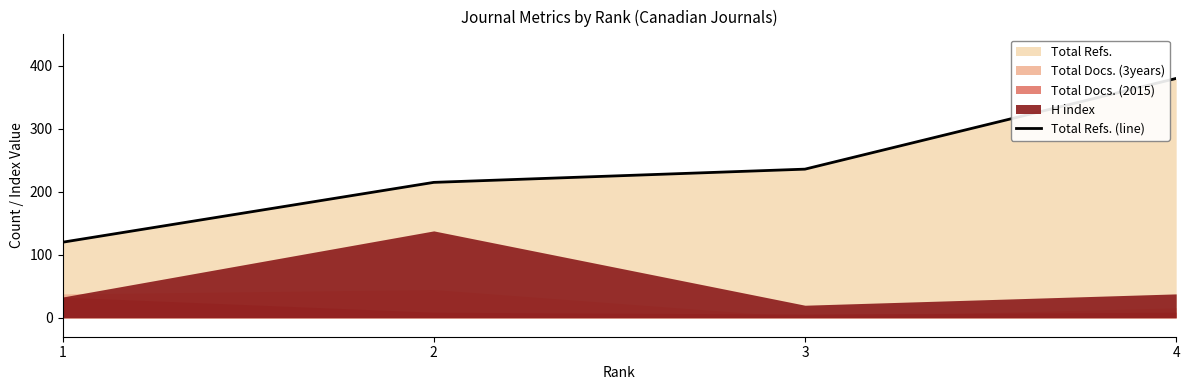

List the labels in order of value, smallest first.

1, 2, 3, 4